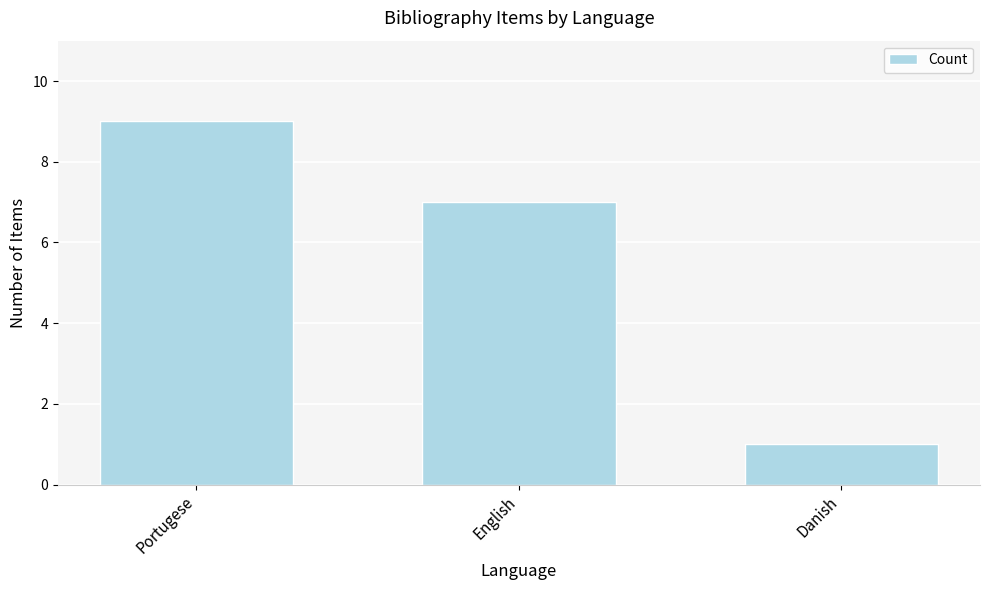

Reading right to left, what are all the values shown in this chart?

1	7	9